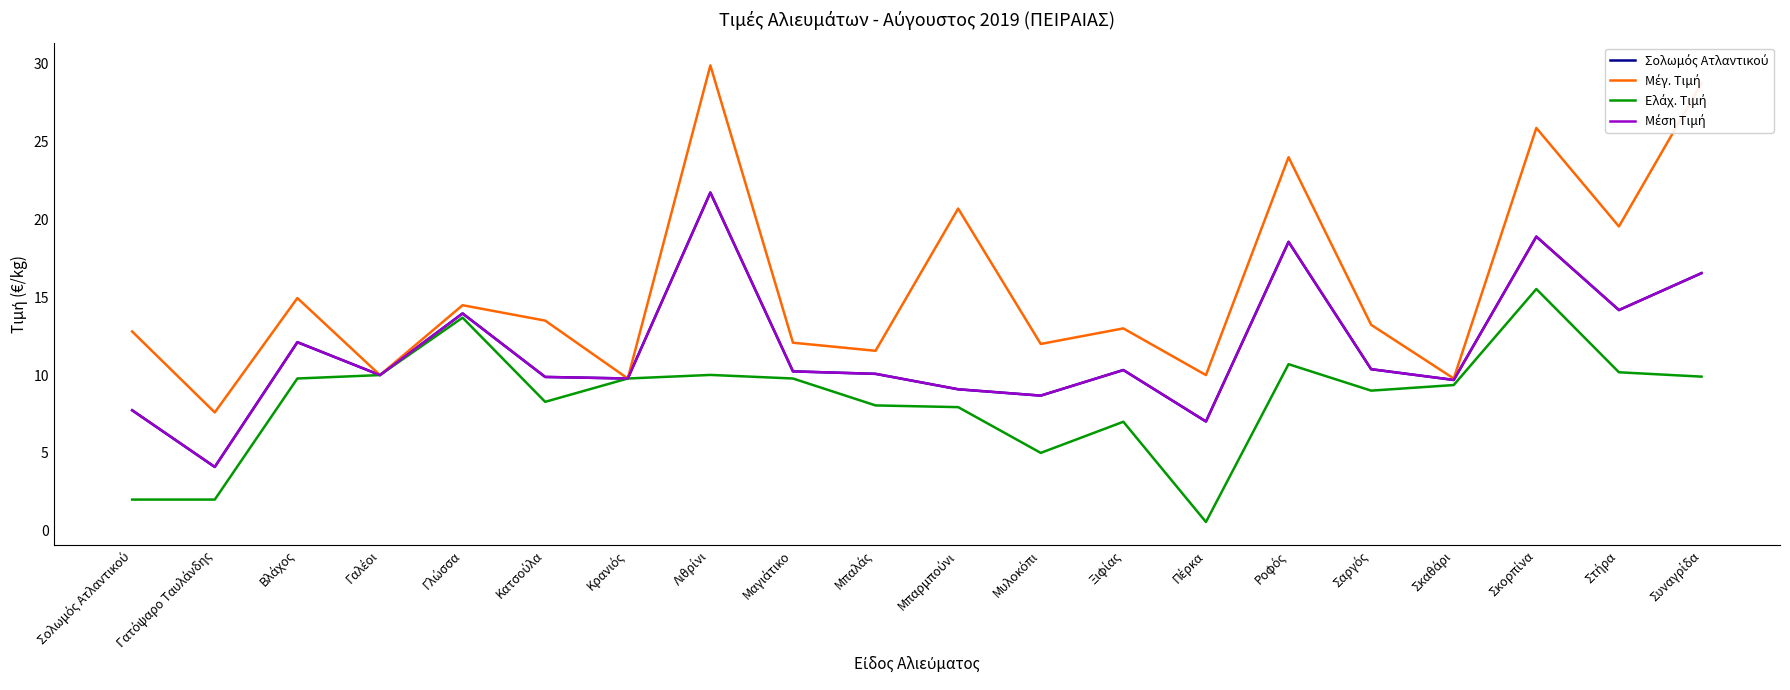

What is the label of the 4th point from the right?

Σκαθάρι